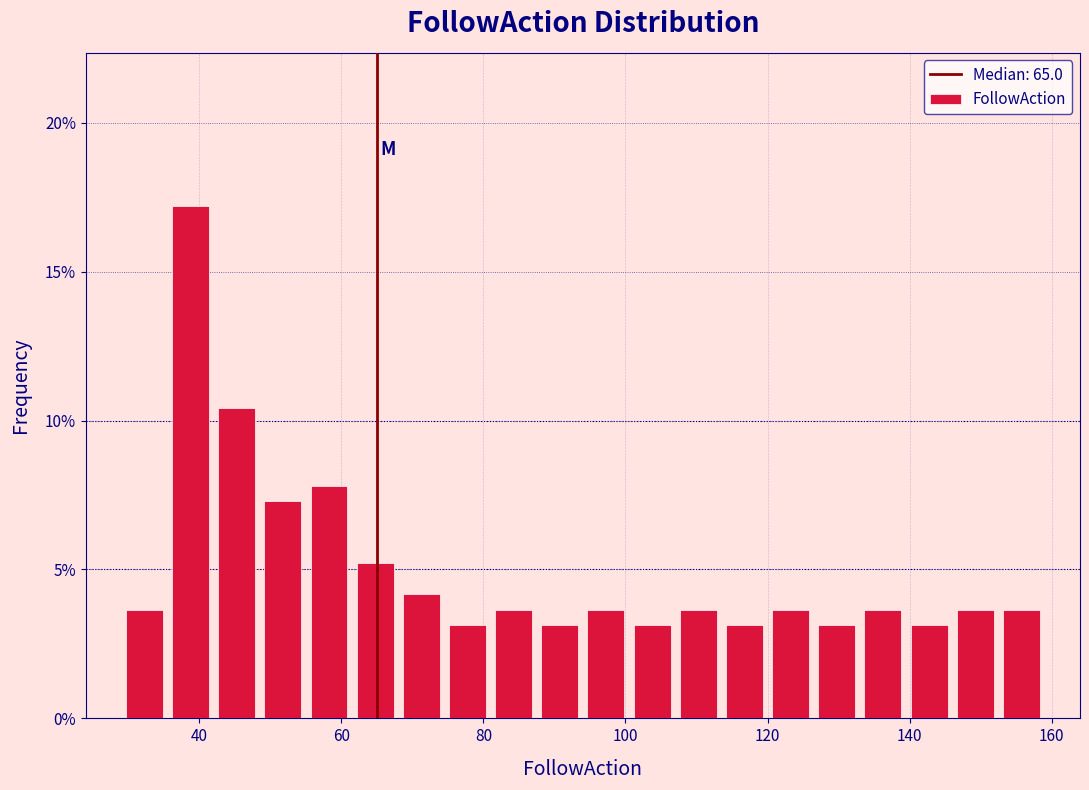

Around what value on the x-axis is the tallest bar? Give the approximate position of its centre, as read against the axis.

38